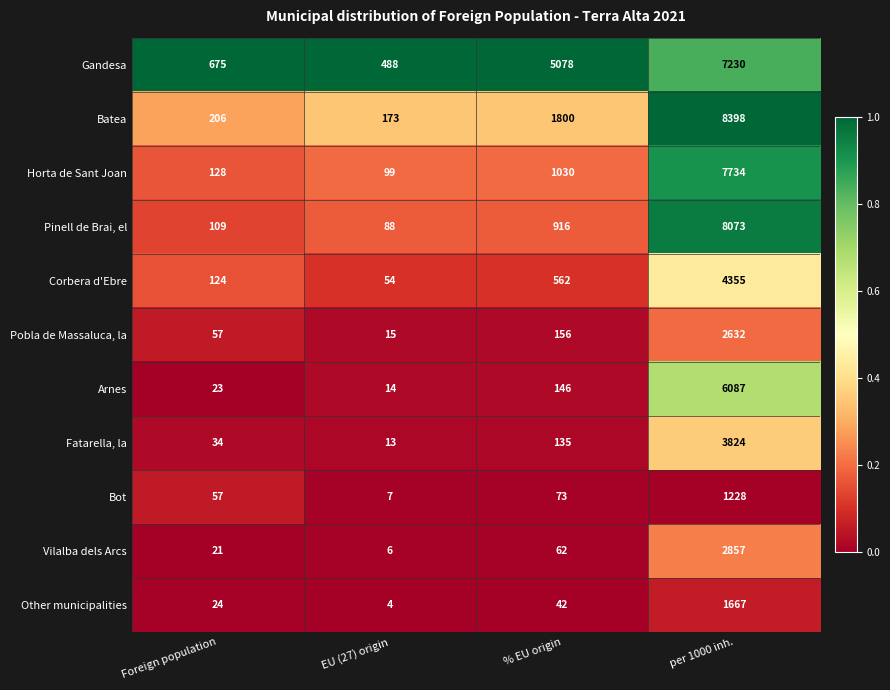

What is the total value across all series at % EU origin?

10000